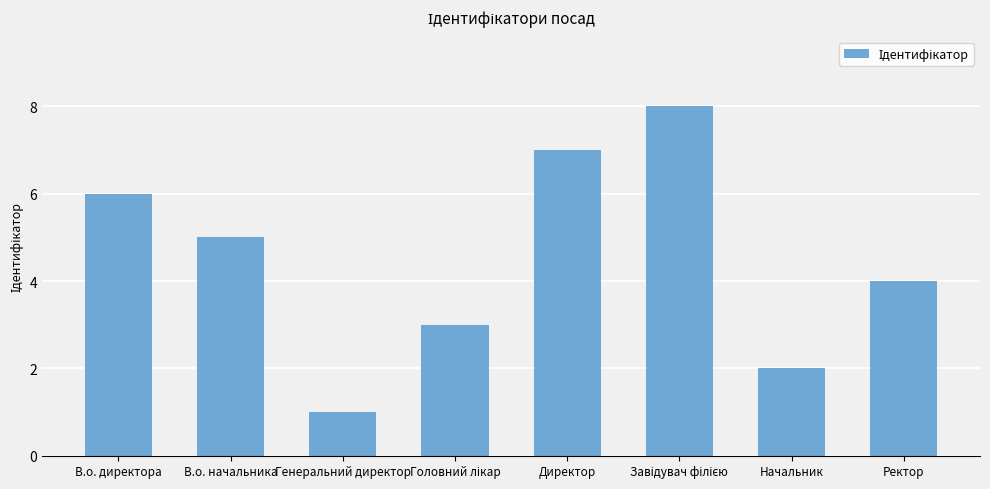

What is the maximum value shown in the chart?

8